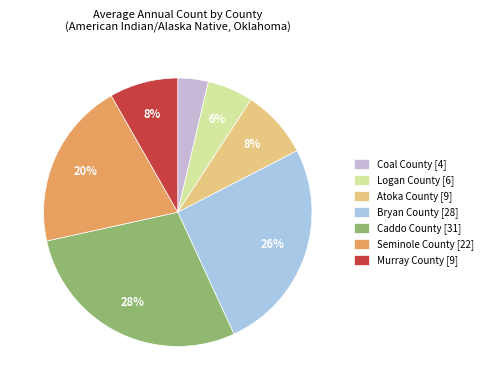

What is the smallest slice in the pie chart?

Coal County